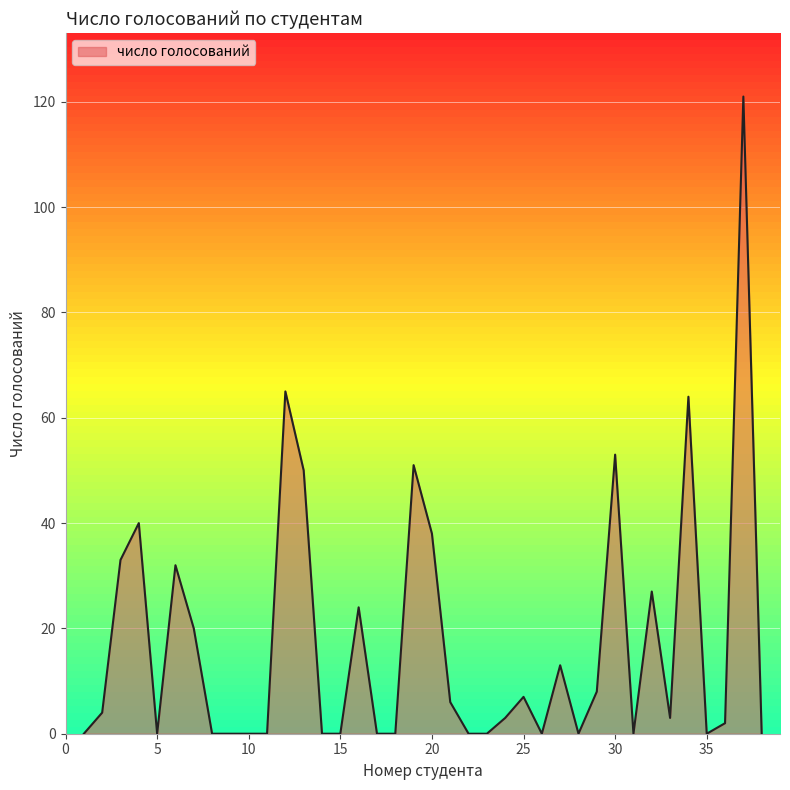

What is the greatest value displayed?

121